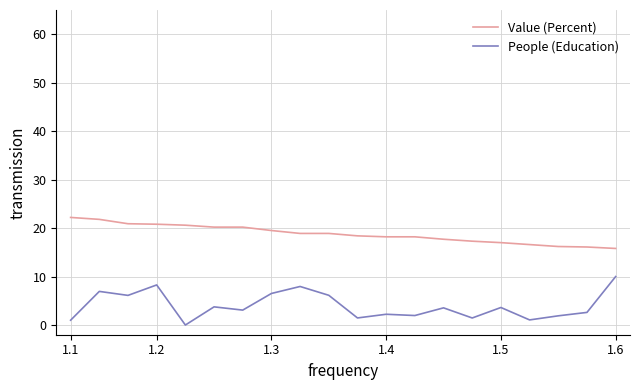

What is the maximum value for Value (Percent)?

22.2